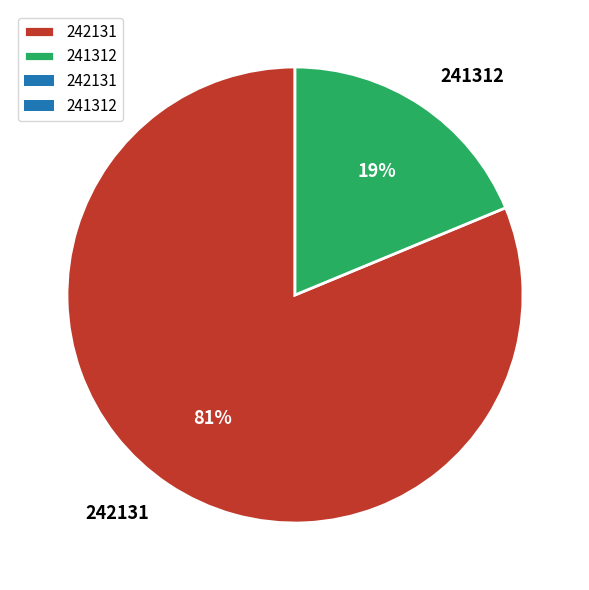

Rank the categories by value from lowest to highest.

241312, 242131